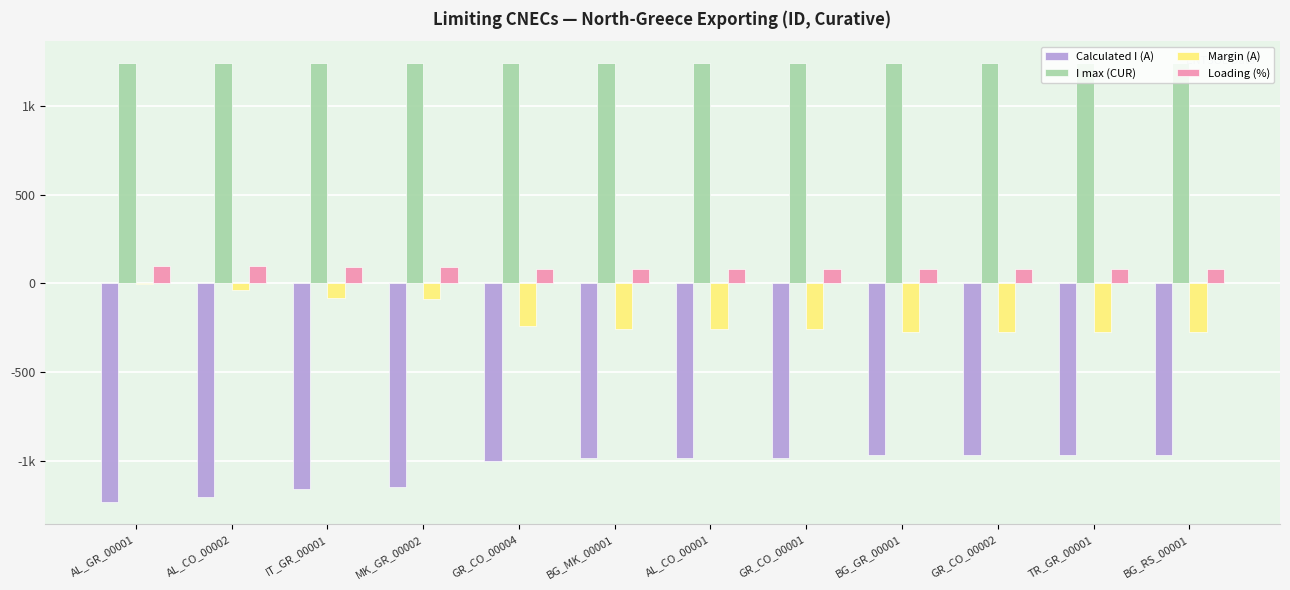

At which label is I max (CUR) closest to 1240?

AL_GR_00001